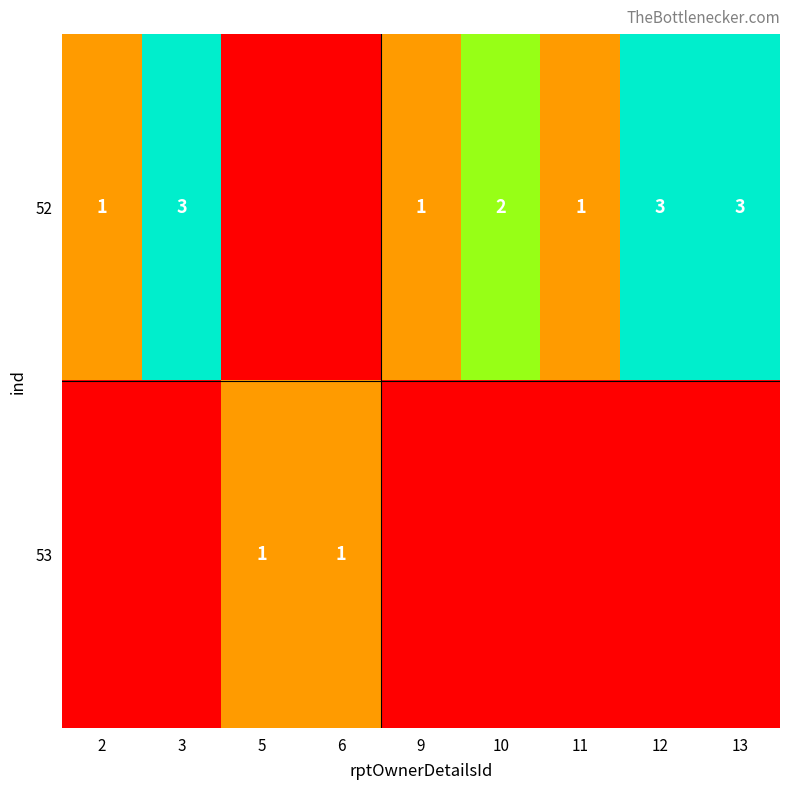

The 52 series shows 3 at 10. True or false?

False